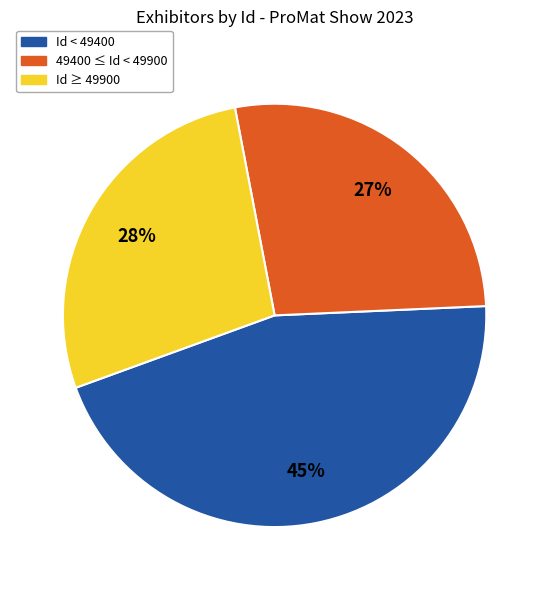

True or false: Id ≥ 49900 accounts for 19% of the total.

False